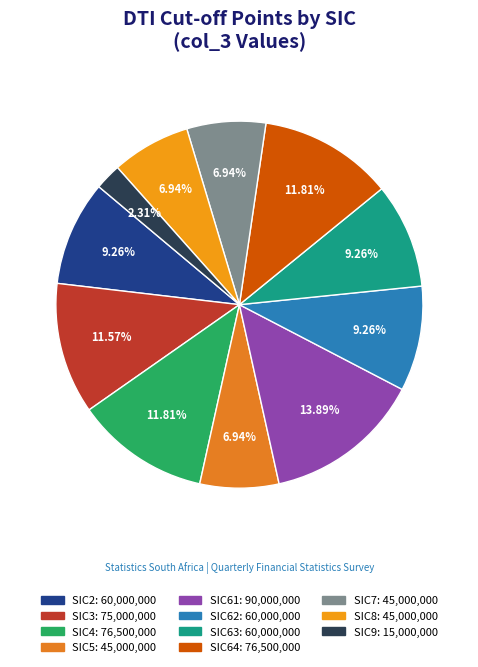

Is there a majority slice in this chart?

No